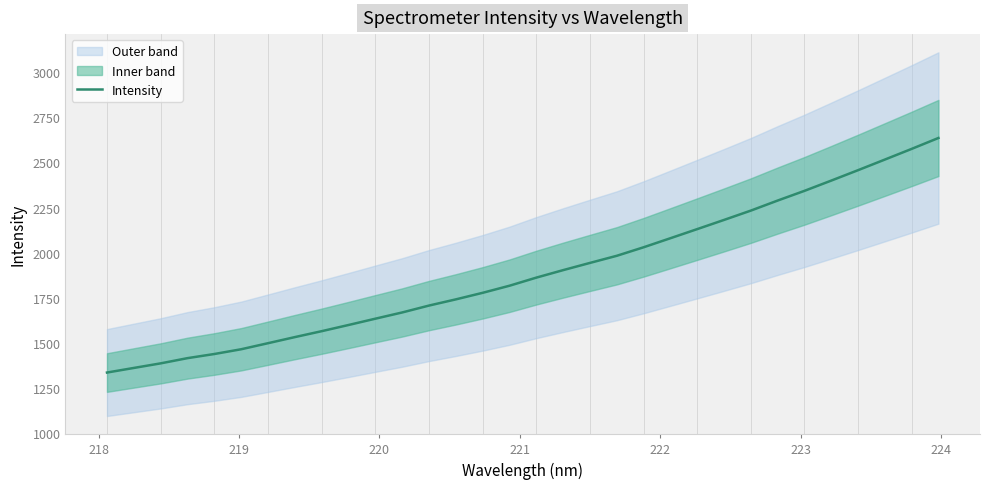

What is the average value?

1891.1